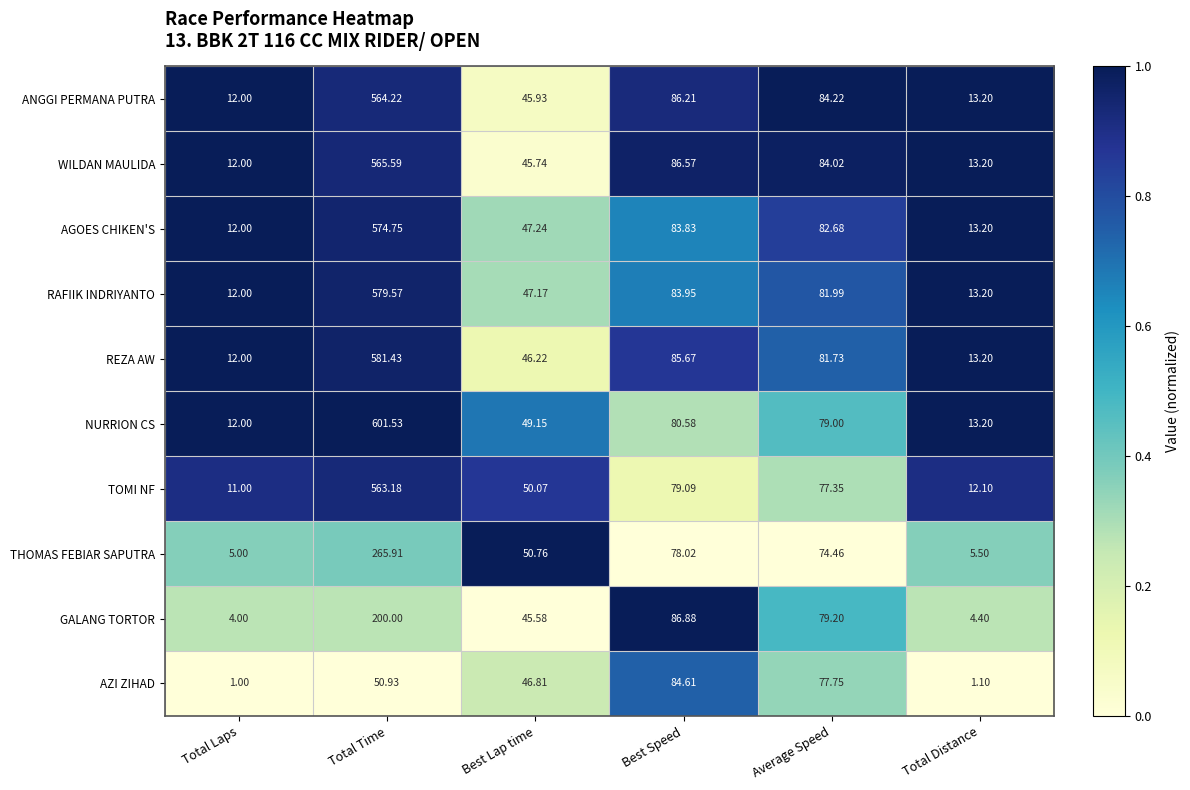

At which label does AZI ZIHAD first exceed 50?

Total Time